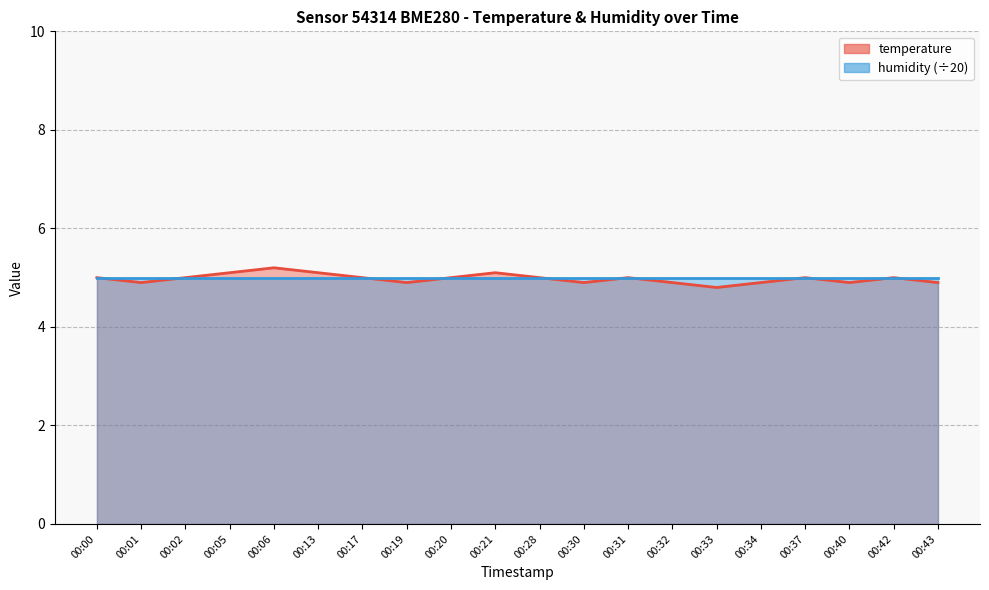

At which category does the chart reach its minimum across all series?

00:33